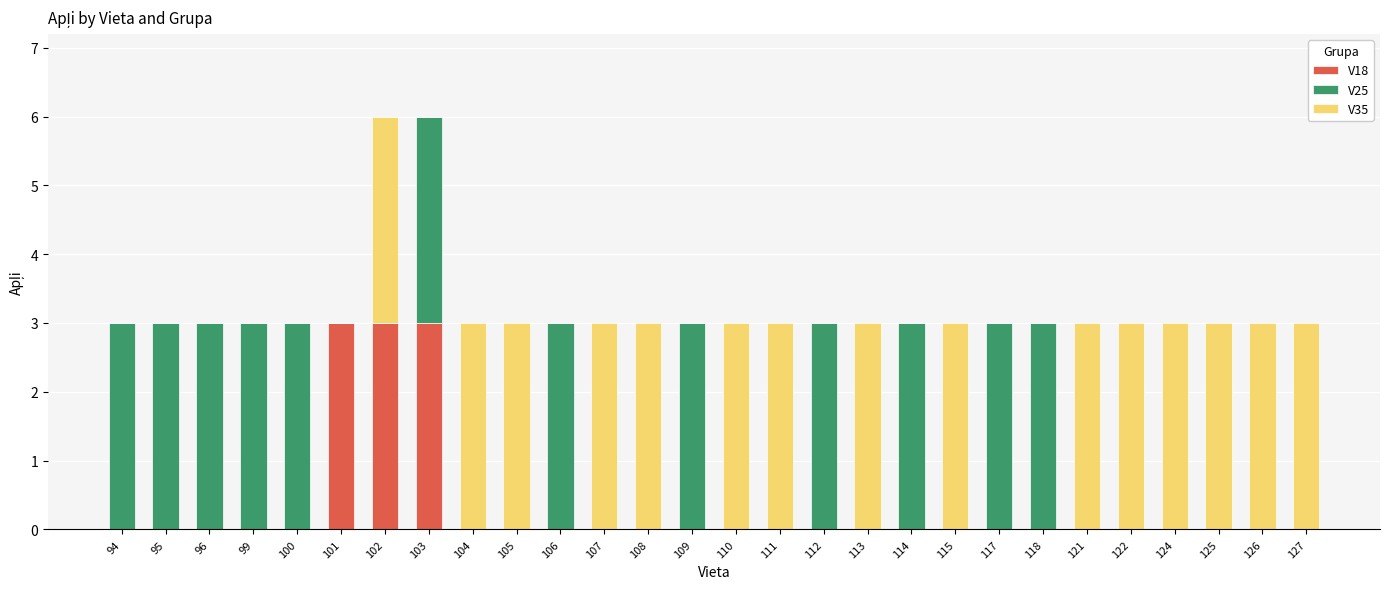

What is the sum of all V18 values?

9